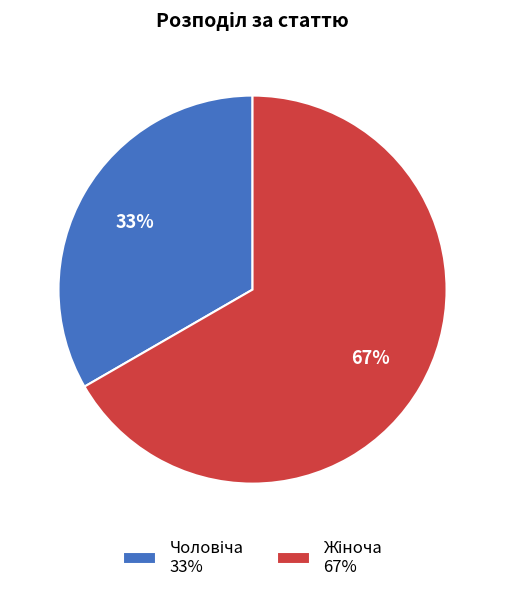

To the nearest percent, what is the average slice percentage?

50%